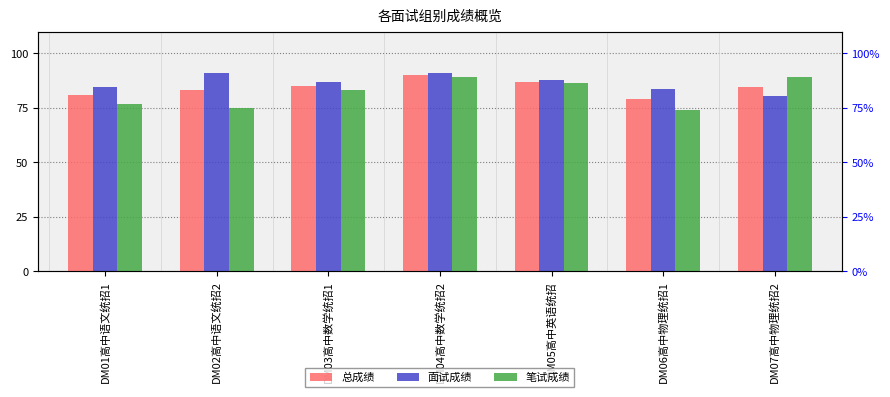

How many data points in 面试成绩 are less than 87?

3